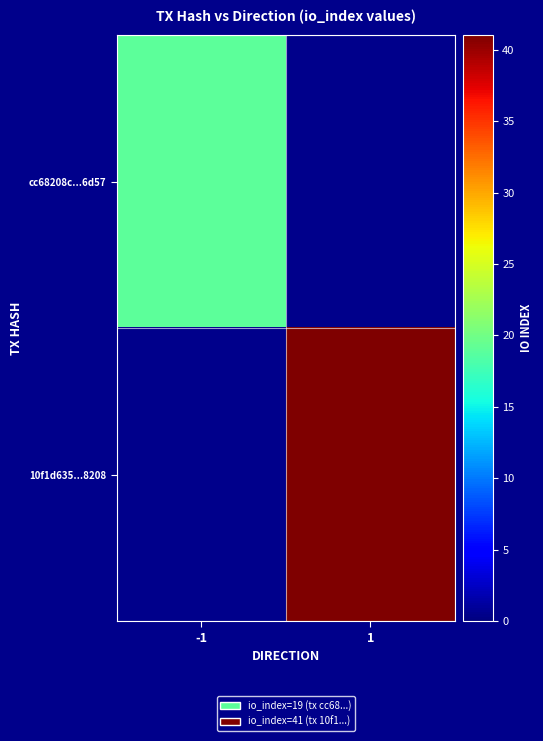

At 1, list the series in order from largest to smallest.

10f1d635...8208, cc68208c...6d57